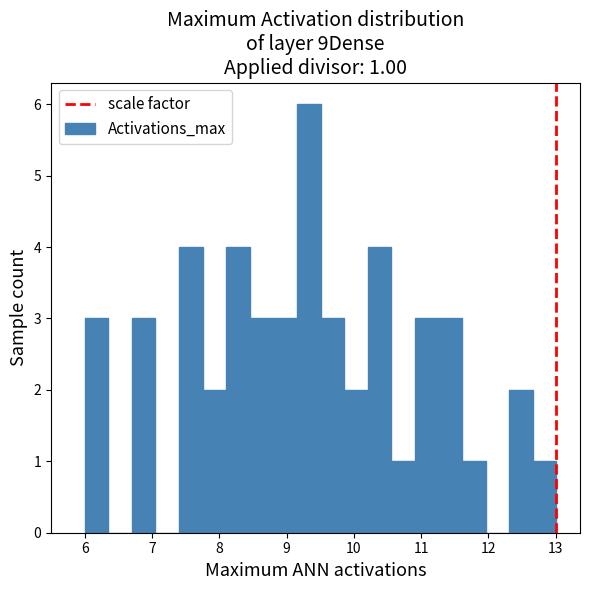

Read against the x-axis, roughly where is the centre of the tallest bar?

9.3